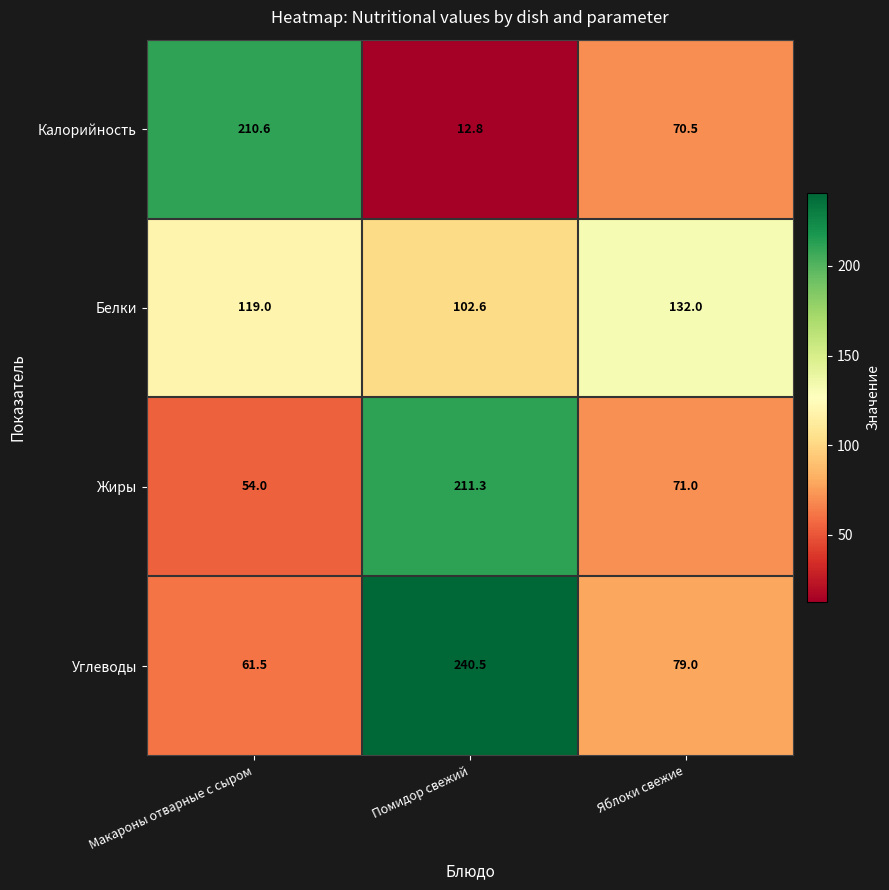

Reading right to left, list all the values displayed in this chart.

Калорийность: 70.5	12.8	210.6
Белки: 132.0	102.6	119.0
Жиры: 71.0	211.3	54.0
Углеводы: 79.0	240.5	61.5